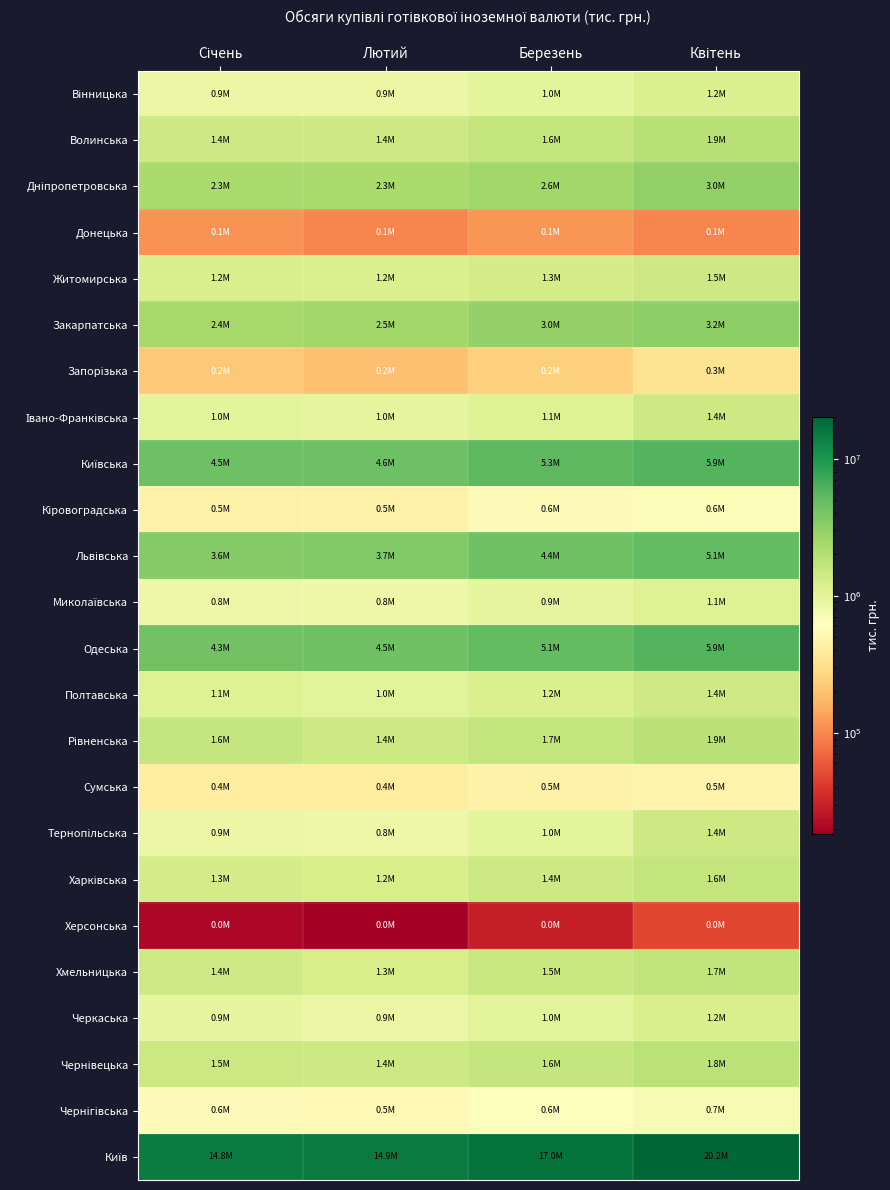

Which series has the largest total across all categories?

Київ